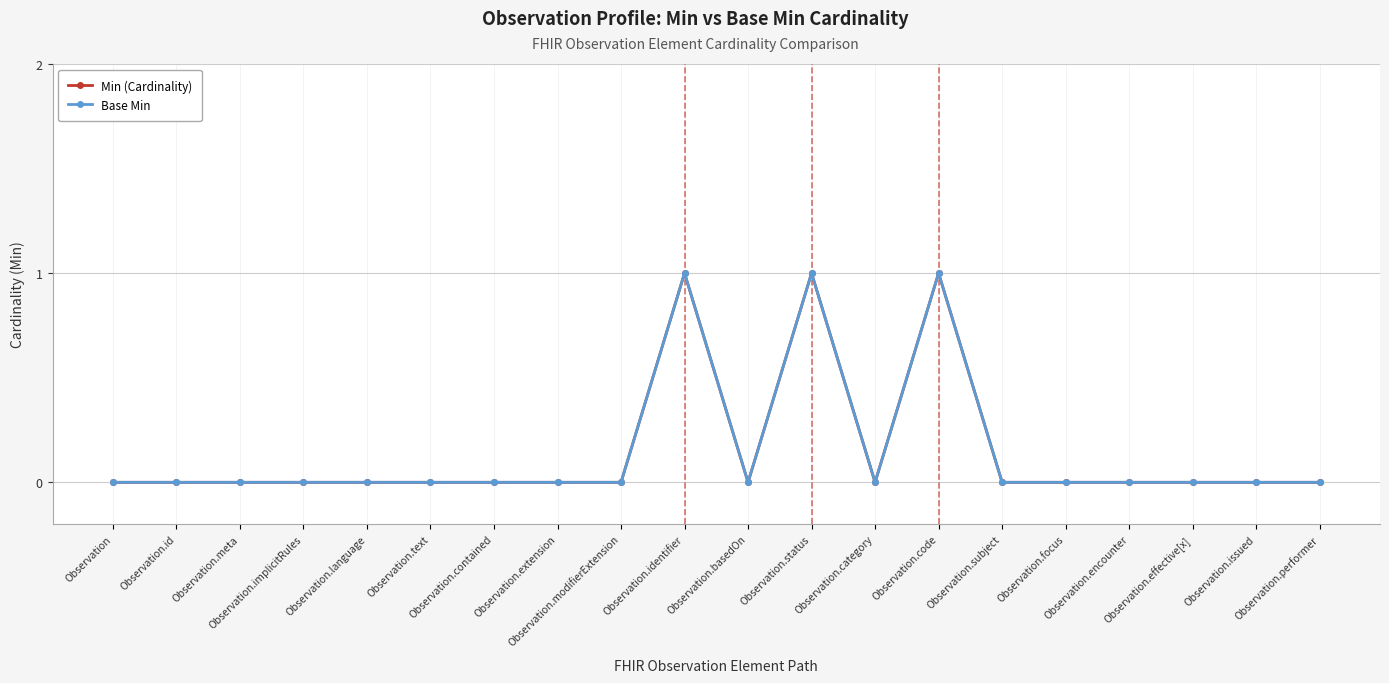

Is this an area chart (filled region under the line)?

No